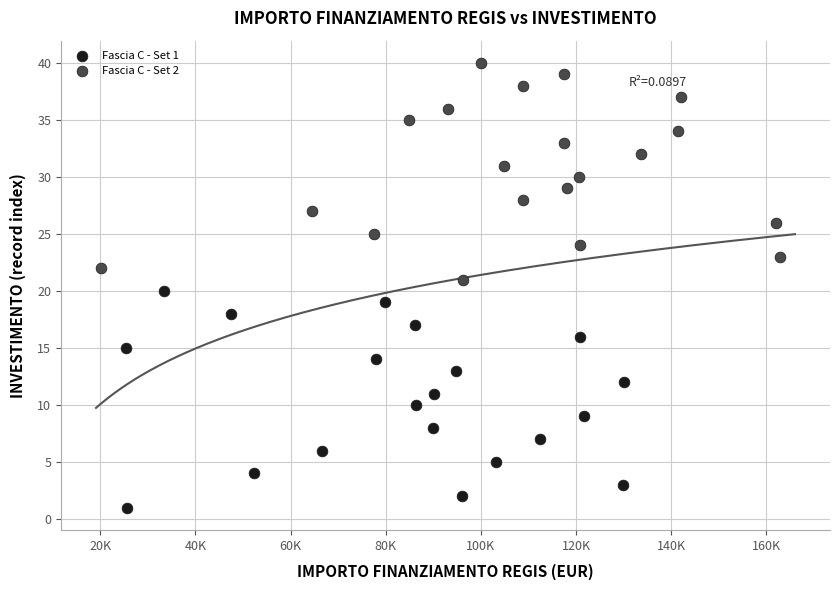

Which series reaches the maximum Y coordinate?

Fascia C - Set 2